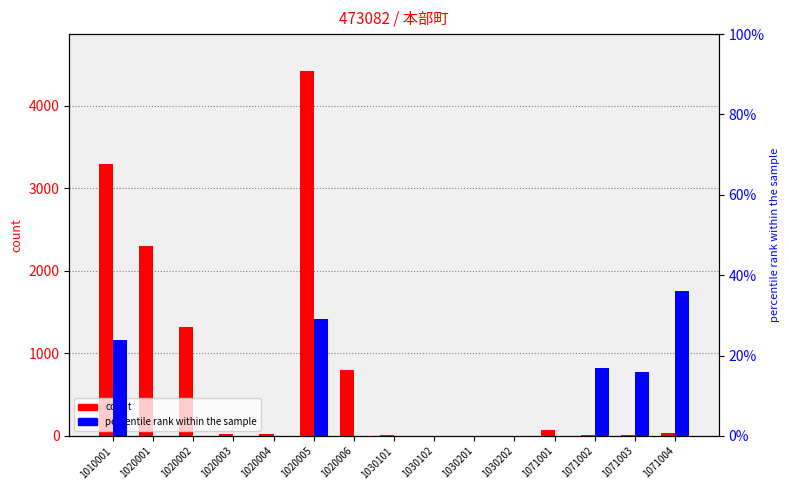

Rank the series by their average value, from highest to lowest.

count, percentile rank within the sample